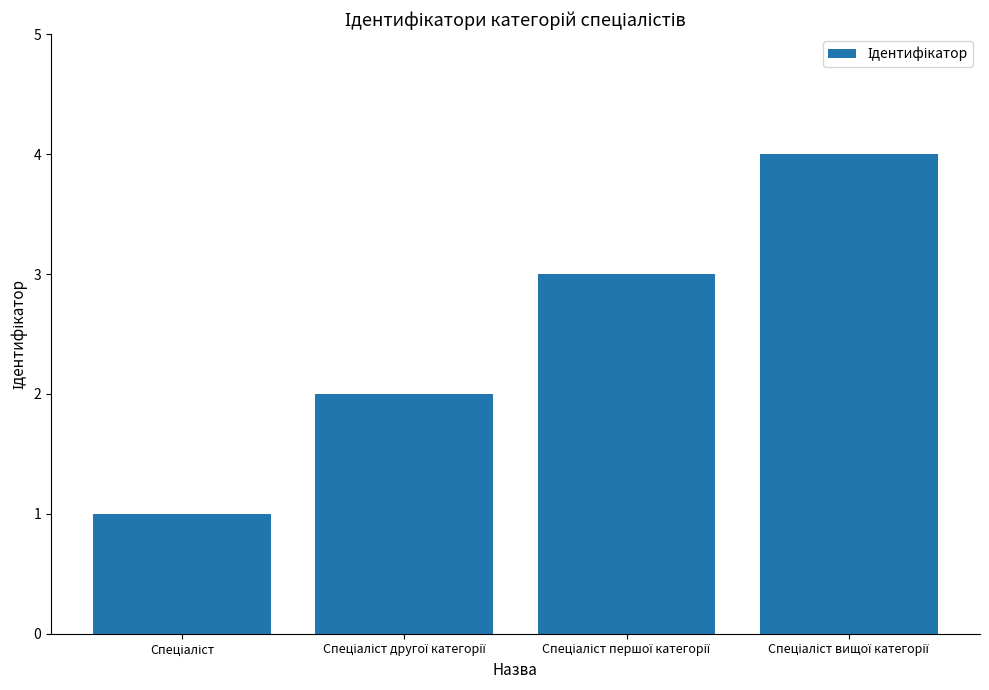

How many bars are there in total?

4